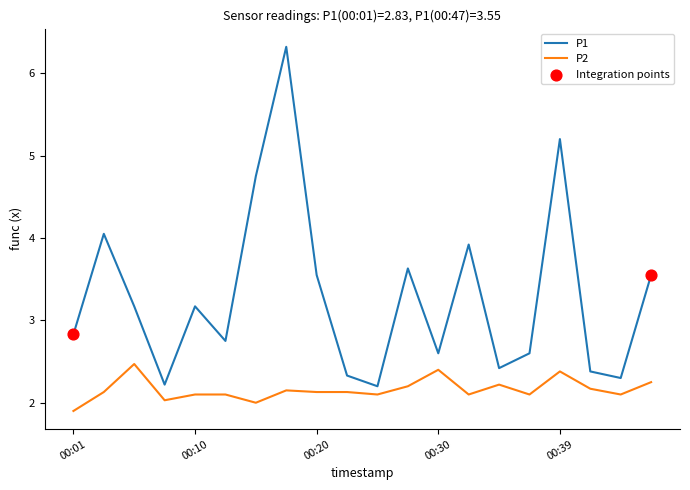

Which series has the widest spread of values?

P1